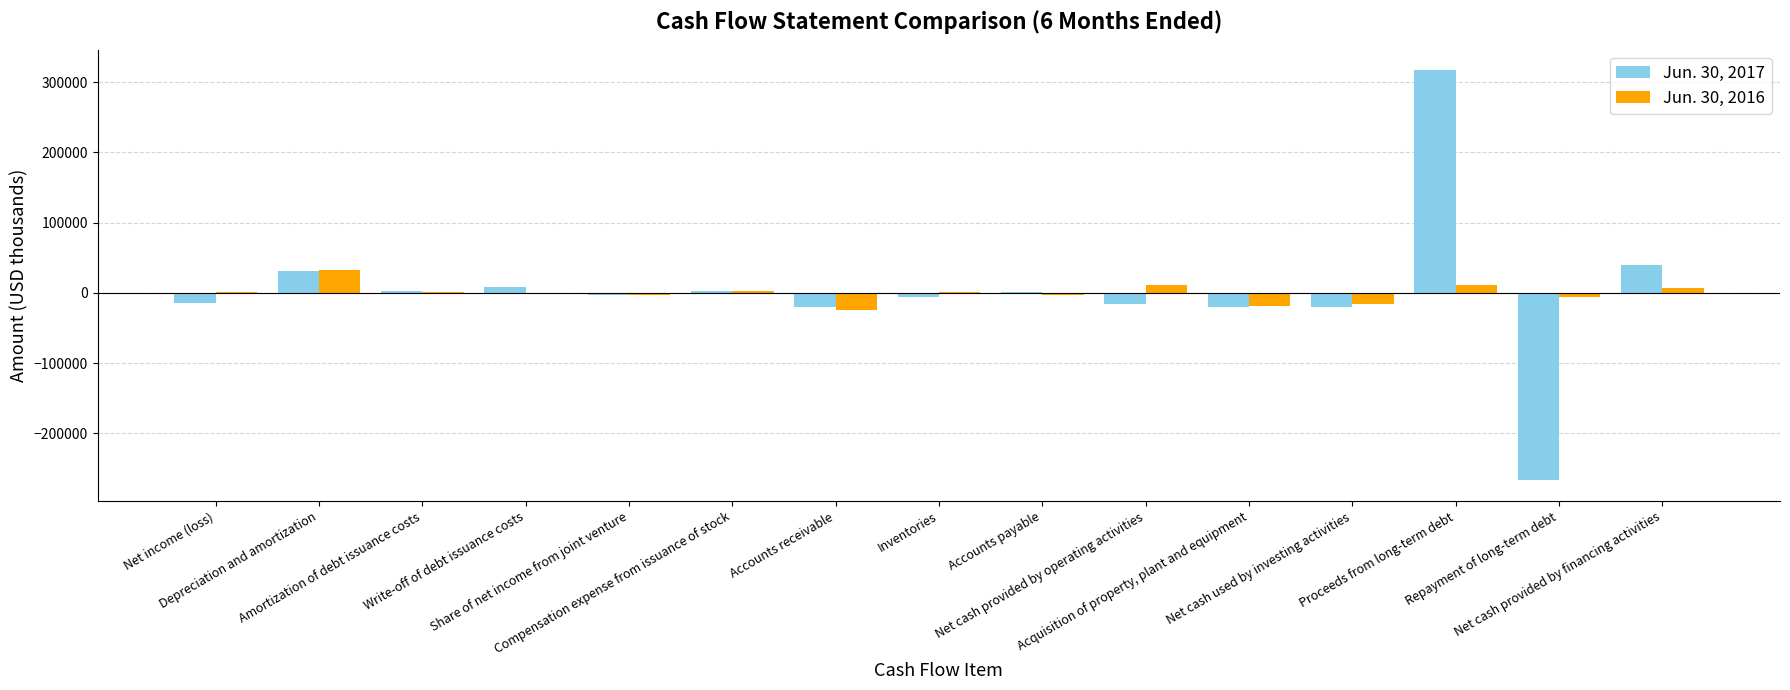

What is the greatest value displayed?

317000